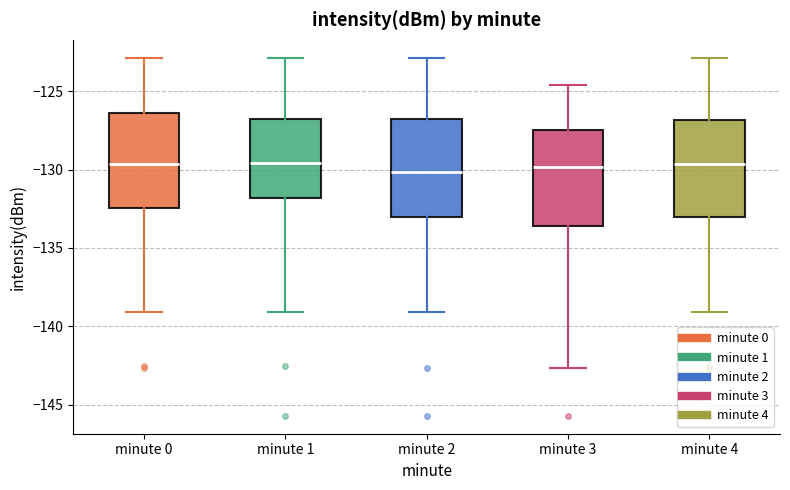

Reading left to right, read every box against the y-axis: the position of its median line, the range the box covers, and the ends of its whiskers. The values are not printed on the chart, so give them approximately, as read against the axis.

minute 0: median -129.5, box -132.5 to -126.5, whiskers -139.0 to -123.0
minute 1: median -129.5, box -132.0 to -127.0, whiskers -139.0 to -123.0
minute 2: median -130.0, box -133.0 to -127.0, whiskers -139.0 to -123.0
minute 3: median -130.0, box -133.5 to -127.5, whiskers -142.5 to -124.5
minute 4: median -129.5, box -133.0 to -127.0, whiskers -139.0 to -123.0